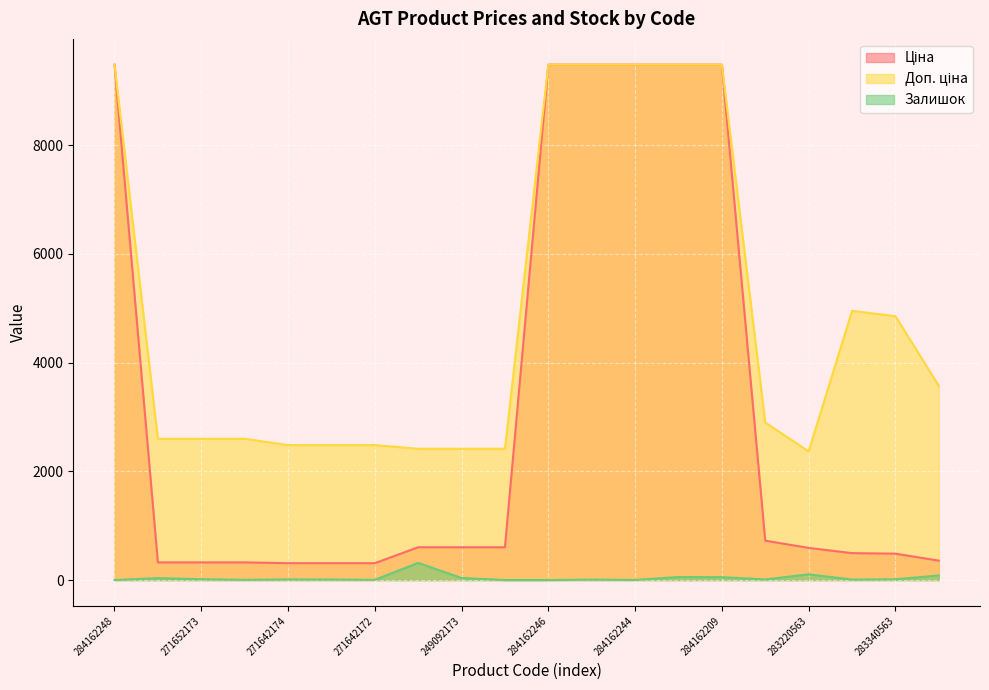

Which has a higher value, 284162245 or 249092172?

284162245